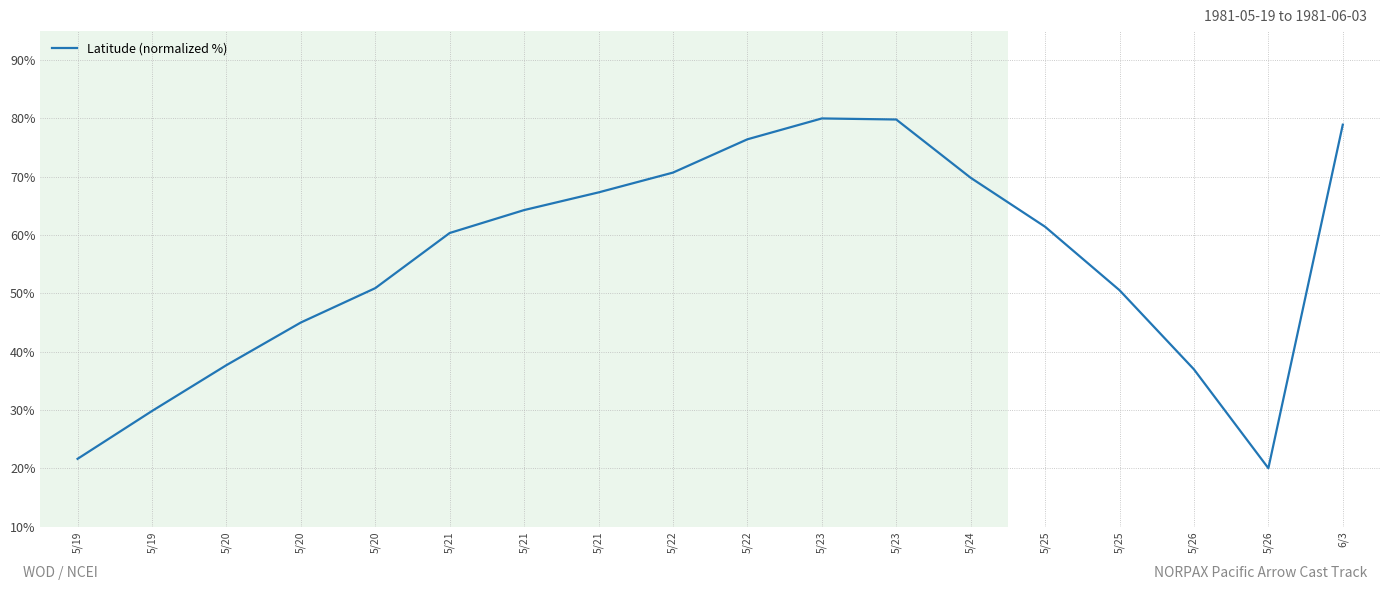

At which label is the value closest to 50?

5/25